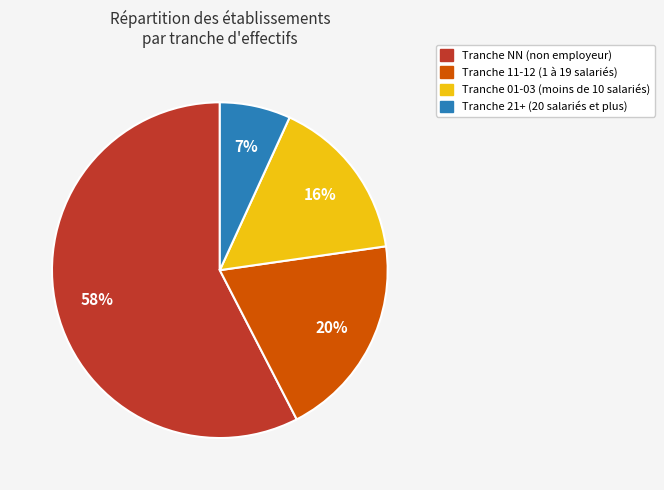

To the nearest percent, what is the average slice percentage?

25%